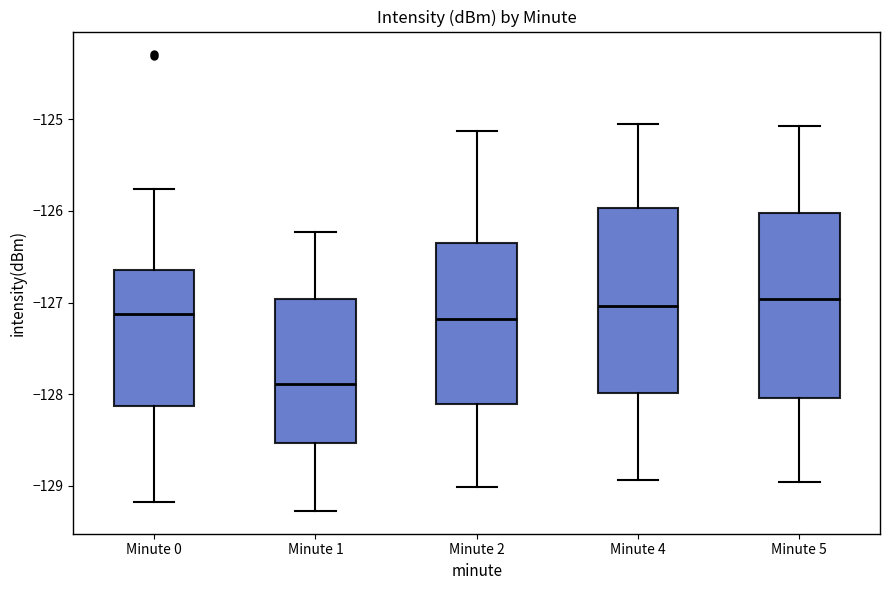

Reading left to right, read every box against the y-axis: the position of its median line, the range the box covers, and the ends of its whiskers. The values are not printed on the chart, so give them approximately, as read against the axis.

Minute 0: median -127.1, box -128.1 to -126.6, whiskers -129.2 to -125.8
Minute 1: median -127.9, box -128.5 to -127.0, whiskers -129.3 to -126.2
Minute 2: median -127.2, box -128.1 to -126.3, whiskers -129.0 to -125.1
Minute 4: median -127.0, box -128.0 to -126.0, whiskers -128.9 to -125.1
Minute 5: median -127.0, box -128.0 to -126.0, whiskers -129.0 to -125.1